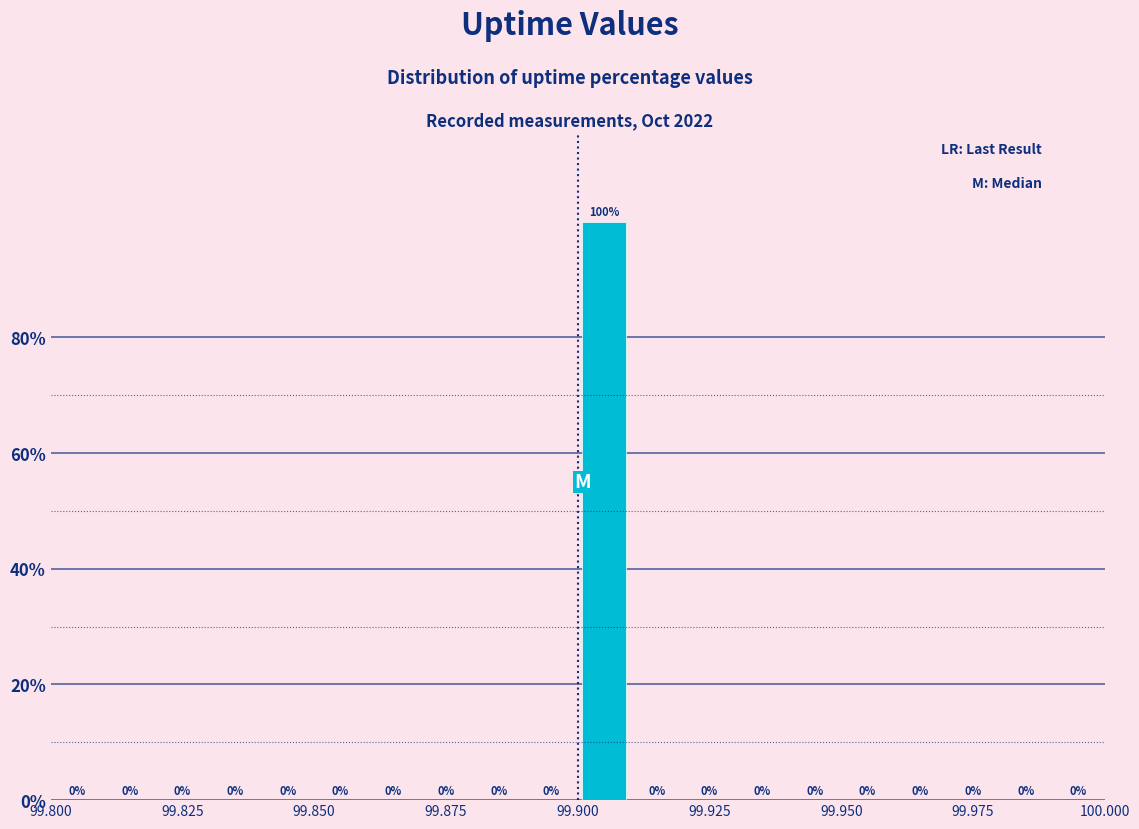

Read against the x-axis, roughly where is the centre of the tallest bar?

99.905